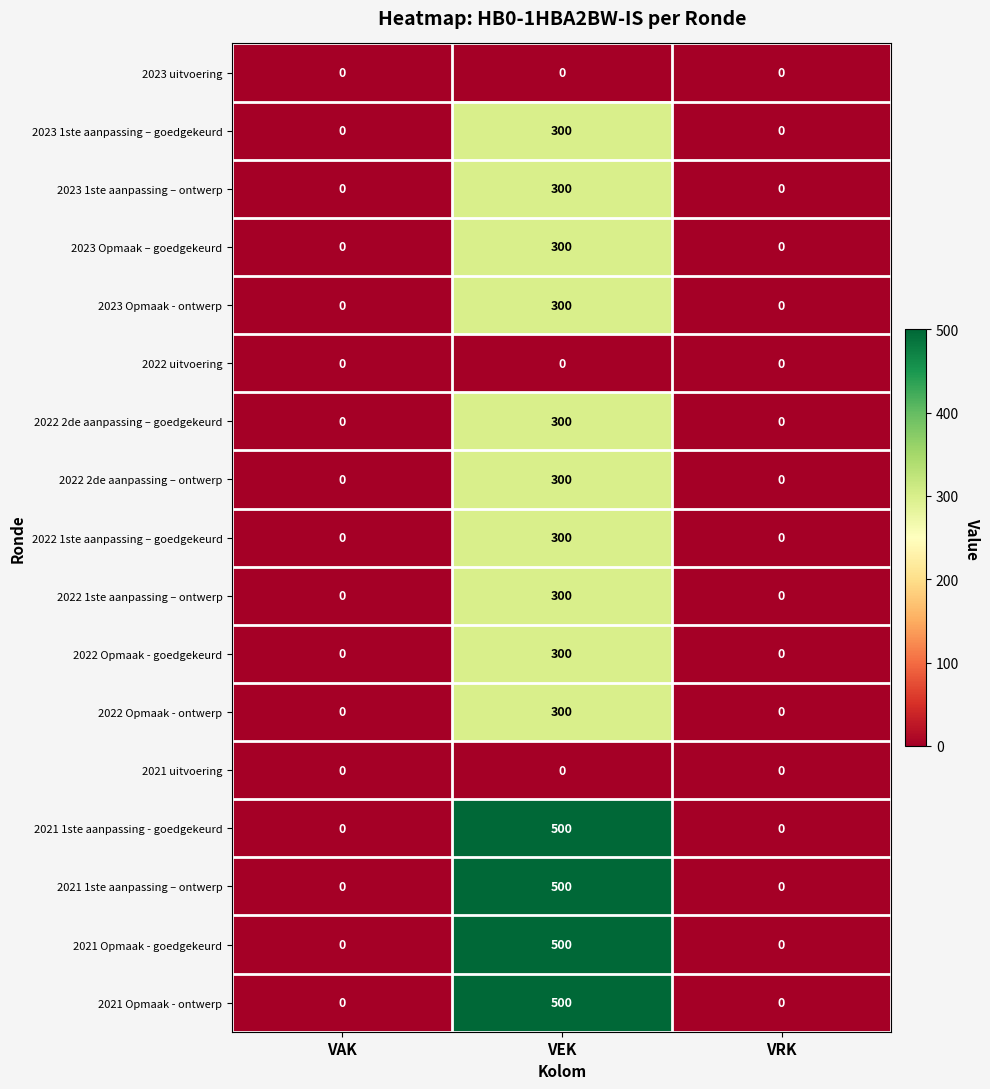

At how many categories does at least one series exceed 406?

1